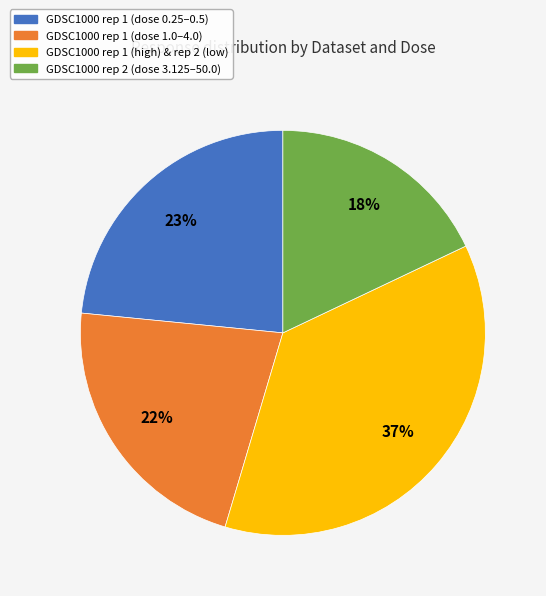

To the nearest percent, what is the average slice percentage?

25%